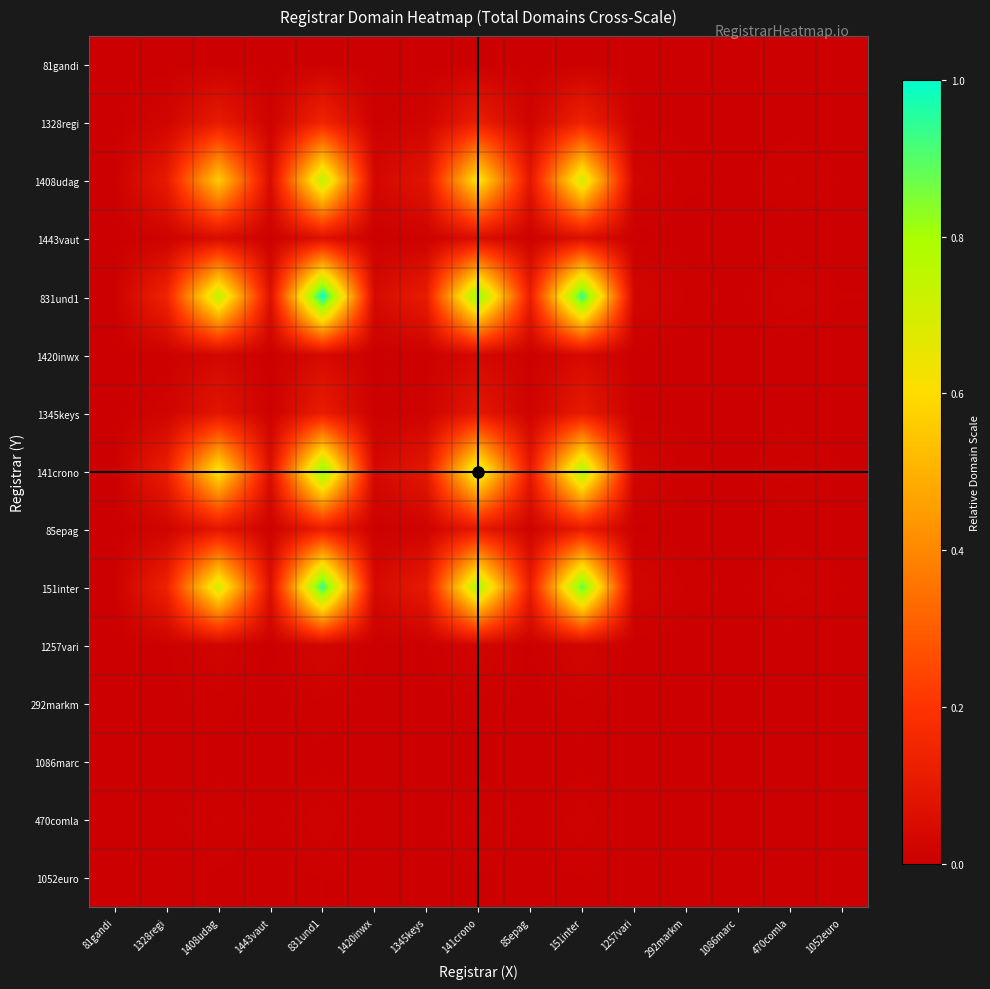

What is the difference between the highest and lowest values at 85epag?

0.1